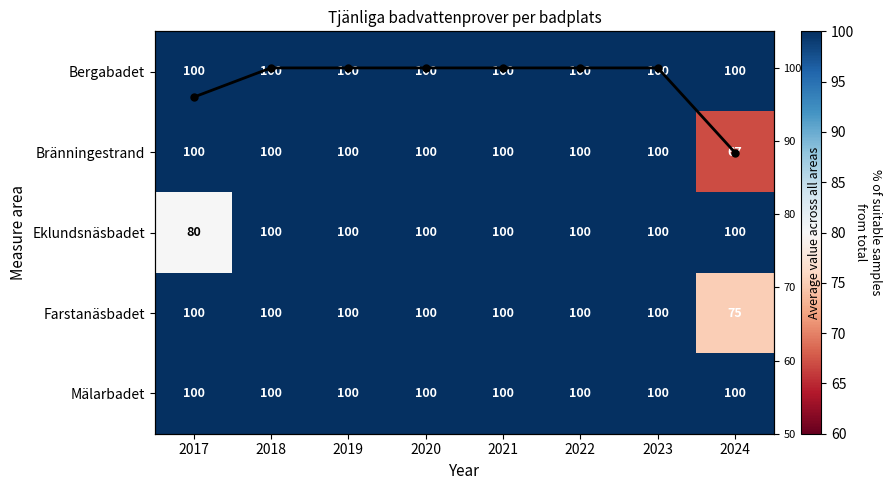

What is the sum of all Mälarbadet values?

800.0